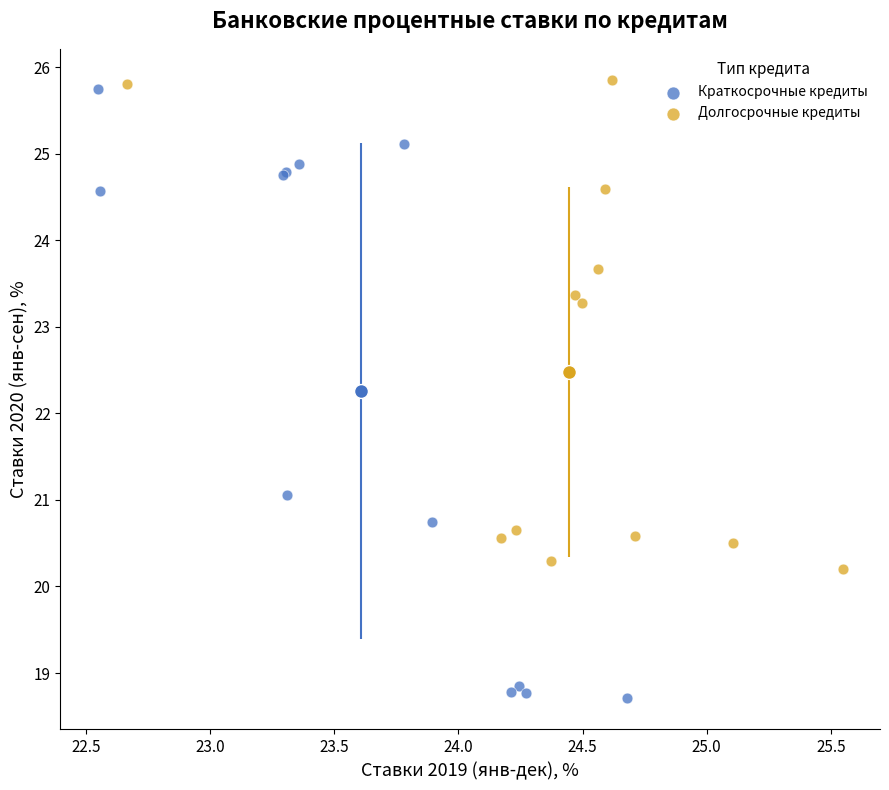

Which series contains the lowest Y value?

Краткосрочные кредиты